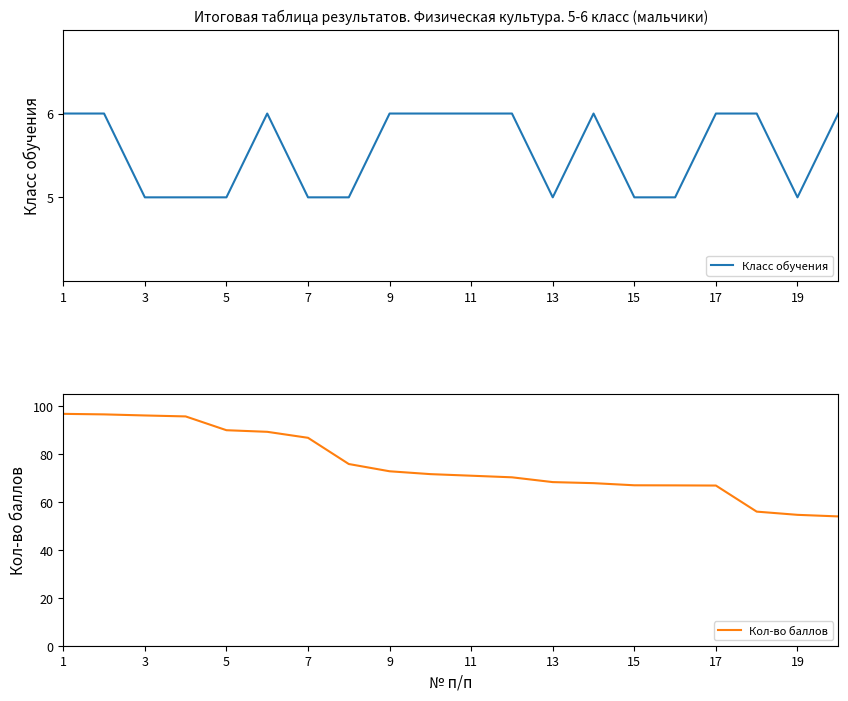

List the series in order of their peak value, lowest first.

Класс обучения, Кол-во баллов